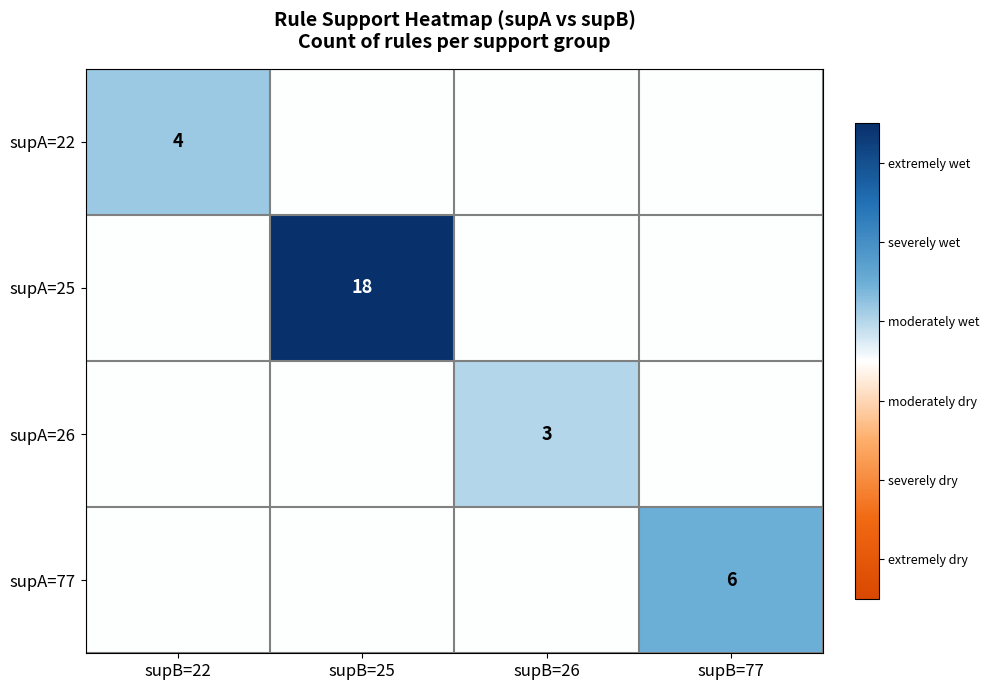

Which series has the largest total across all categories?

supA=25